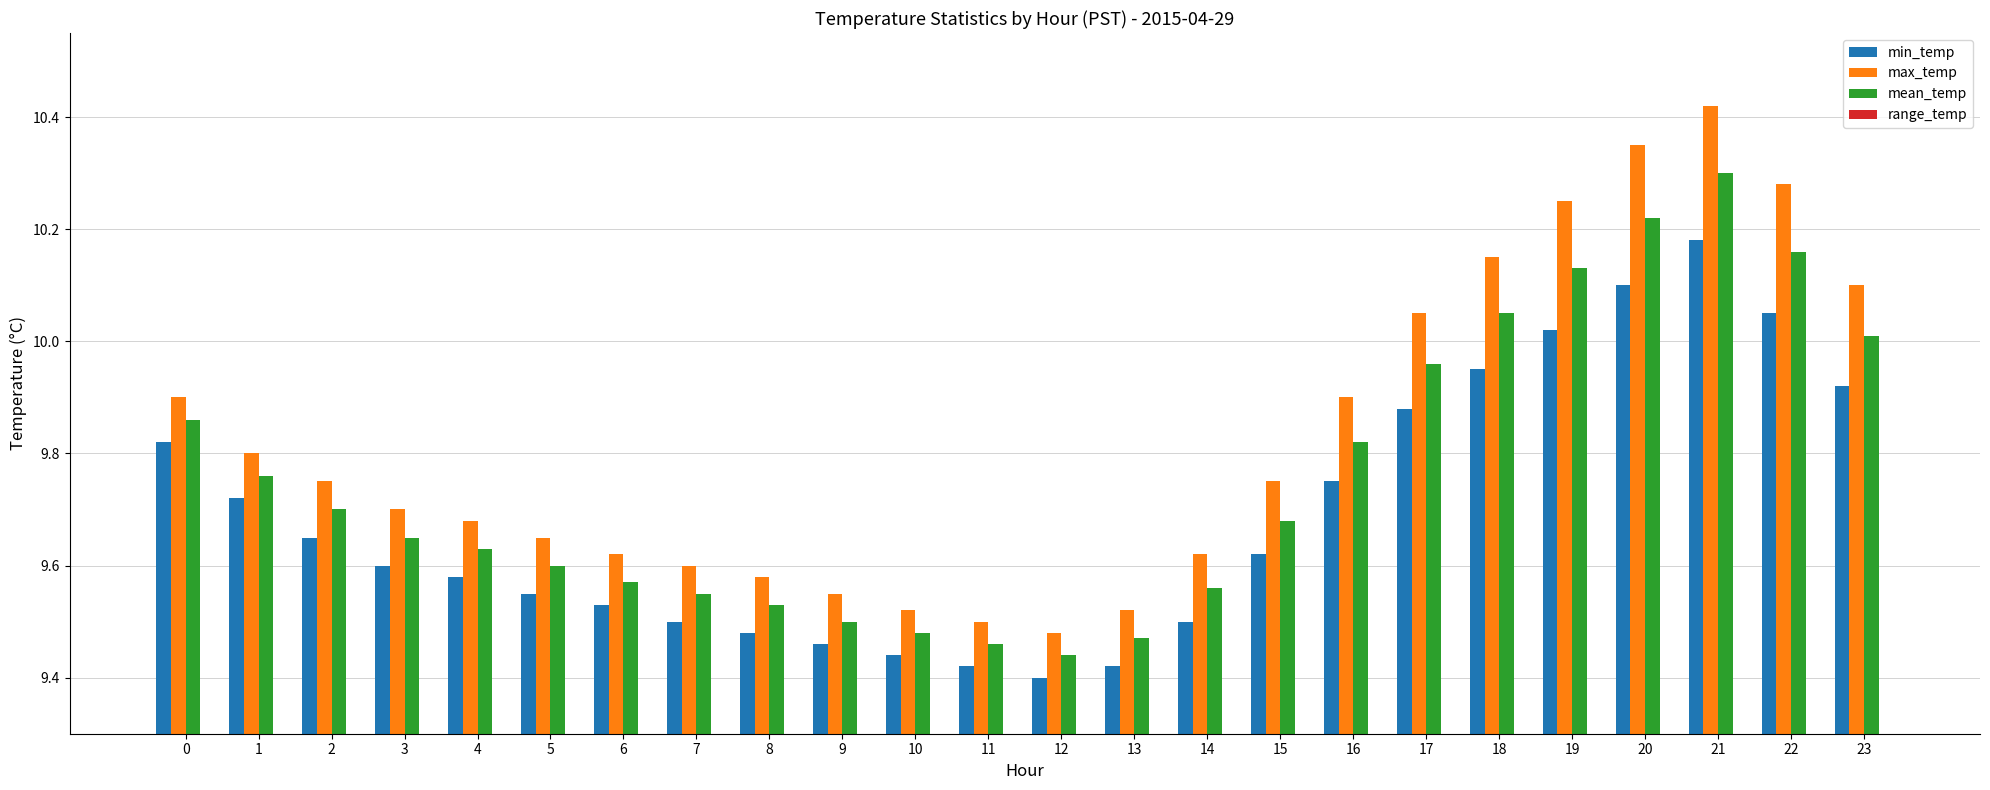

Reading right to left, what are all the values shown in this chart?

min_temp: 9.9	10.1	10.2	10.1	10.0	9.9	9.9	9.8	9.6	9.5	9.4	9.4	9.4	9.4	9.5	9.5	9.5	9.5	9.6	9.6	9.6	9.7	9.7	9.8
max_temp: 10.1	10.3	10.4	10.3	10.2	10.2	10.1	9.9	9.8	9.6	9.5	9.5	9.5	9.5	9.6	9.6	9.6	9.6	9.7	9.7	9.7	9.8	9.8	9.9
mean_temp: 10.0	10.2	10.3	10.2	10.1	10.1	10.0	9.8	9.7	9.6	9.5	9.4	9.5	9.5	9.5	9.5	9.6	9.6	9.6	9.6	9.7	9.7	9.8	9.9
range_temp: 0.2	0.2	0.2	0.2	0.2	0.2	0.2	0.1	0.1	0.1	0.1	0.1	0.1	0.1	0.1	0.1	0.1	0.1	0.1	0.1	0.1	0.1	0.1	0.1